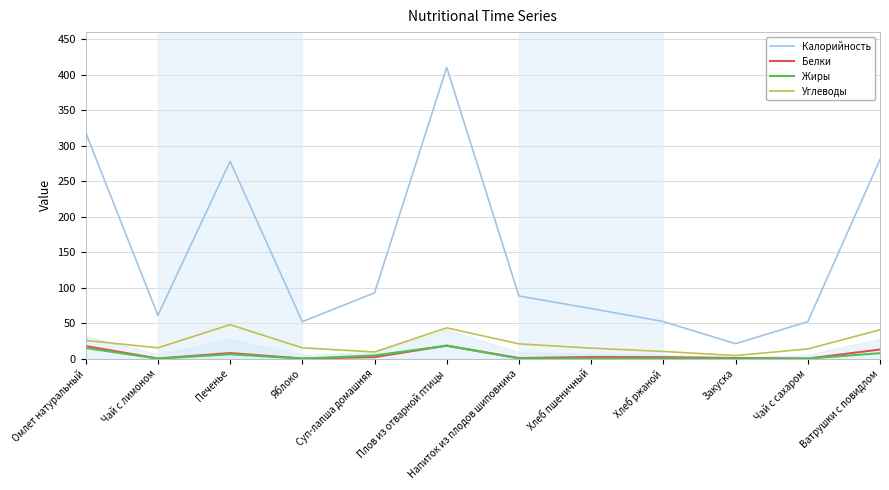

Which series has the widest spread of values?

Калорийность